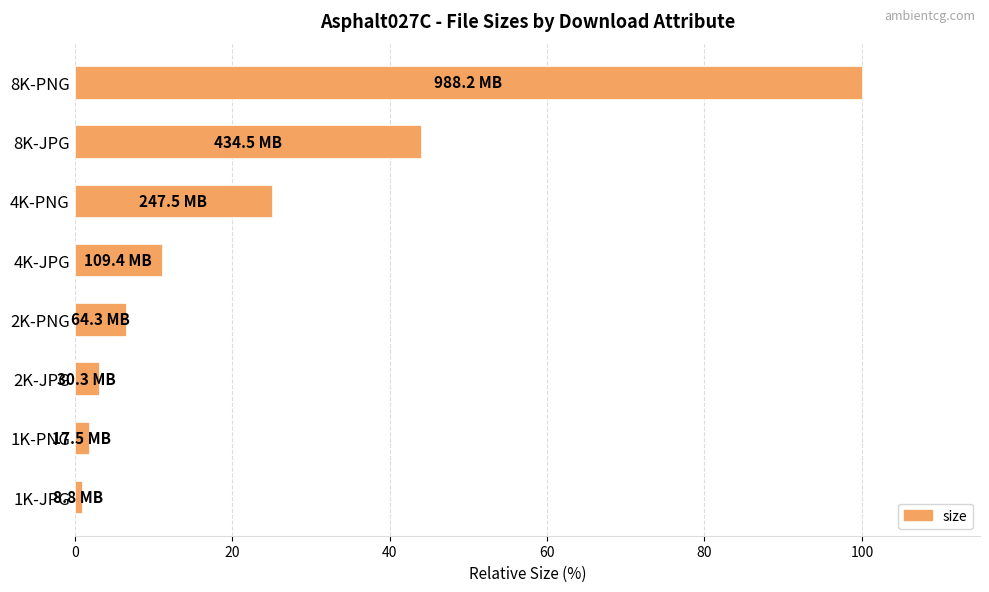

What is the greatest value displayed?

100.0